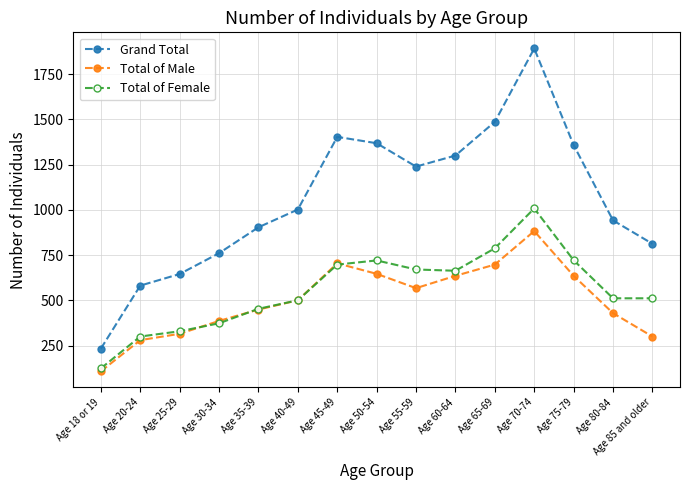

What is the label of the 4th point from the left?

Age 30-34